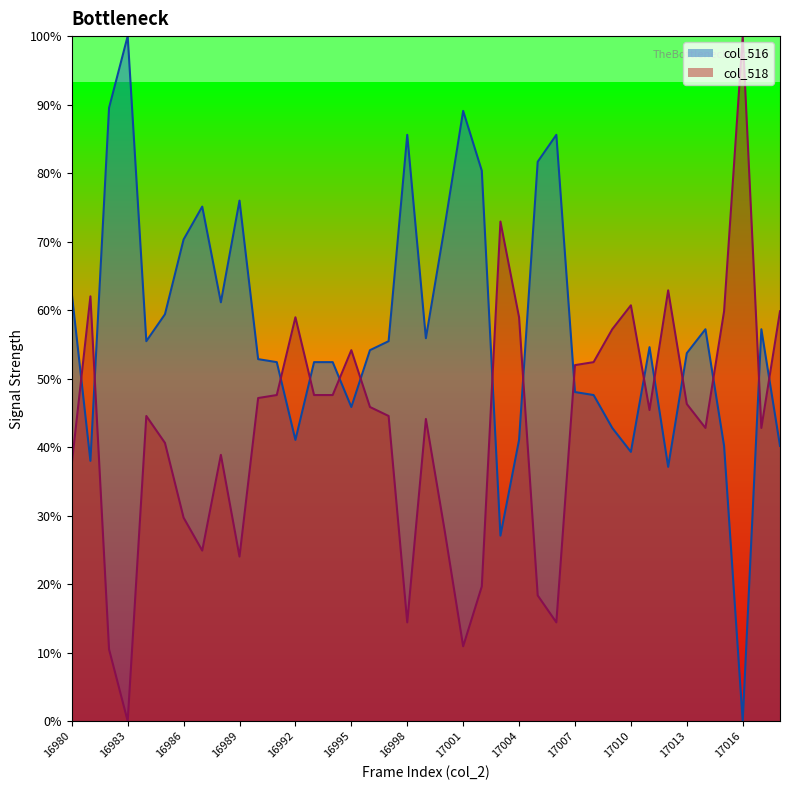

What is the sum of the col_516 values at 16993 and 17010?

0.9